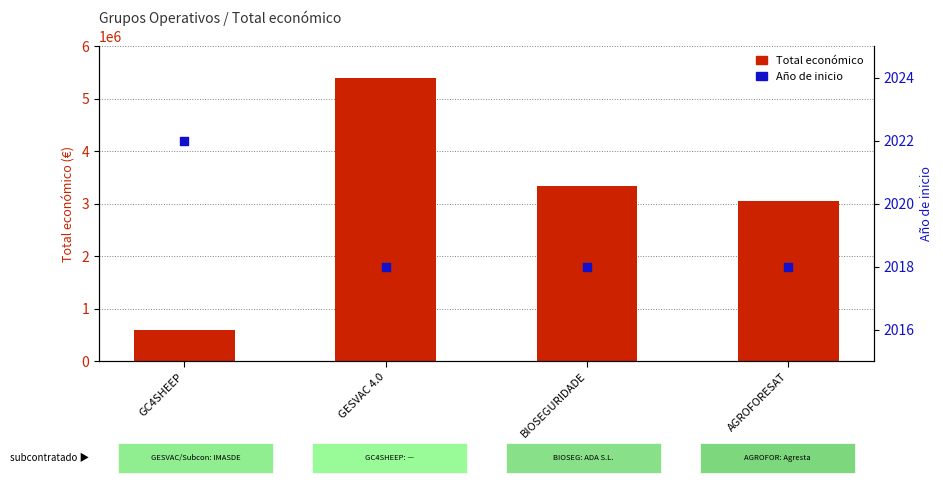

Which series has the largest total across all categories?

Total económico